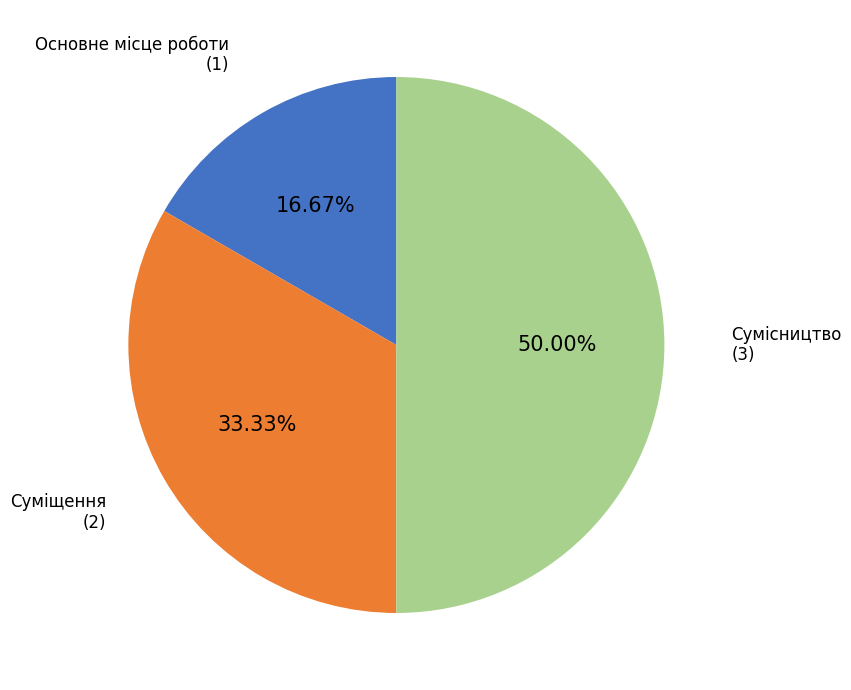

Which category has the smallest portion of the pie?

Основне місце роботи